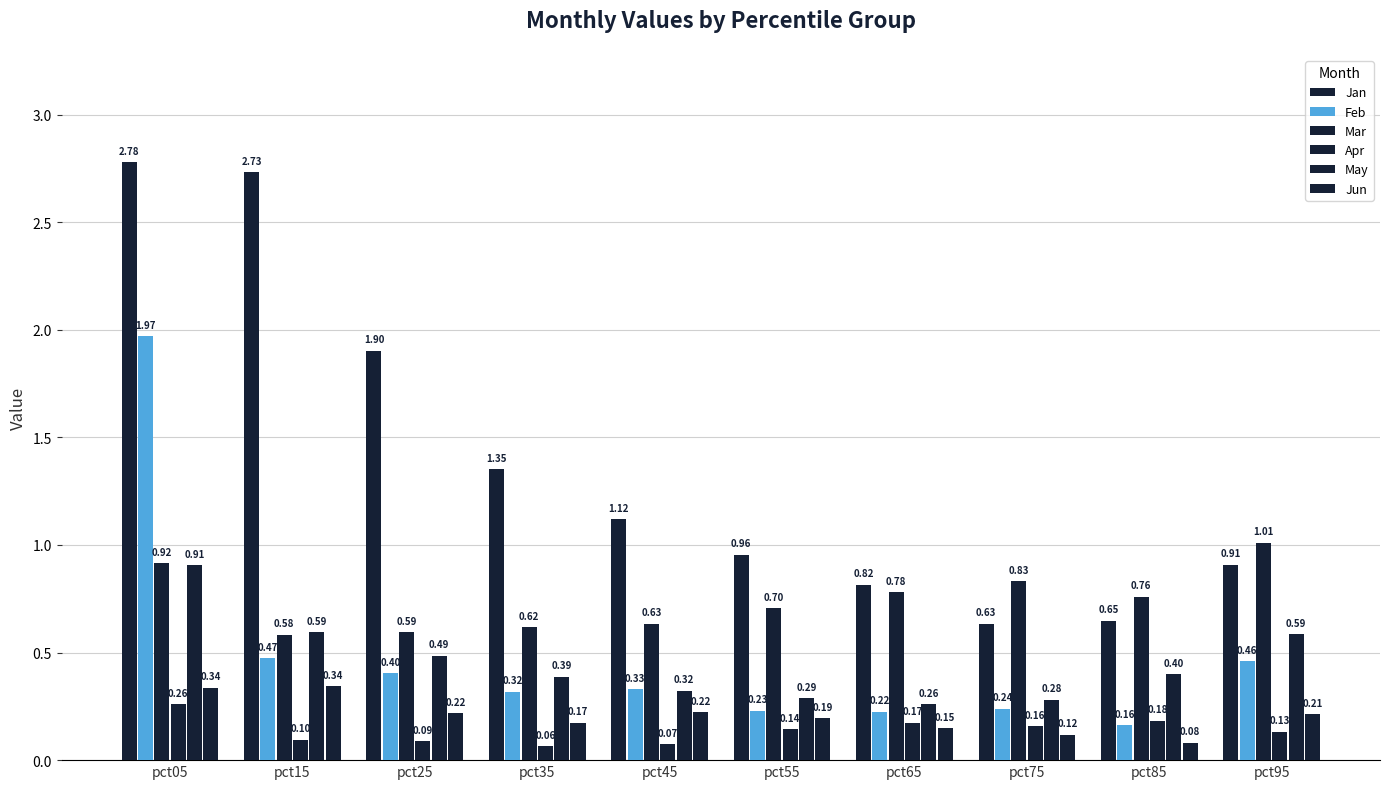

How many data points does each series have?

10